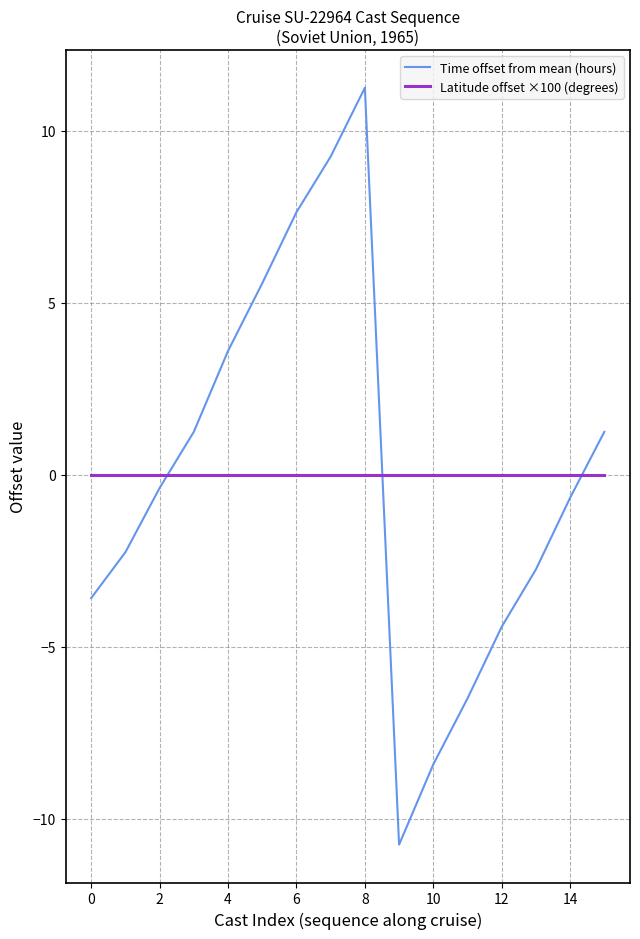

How many series are shown in this chart?

2